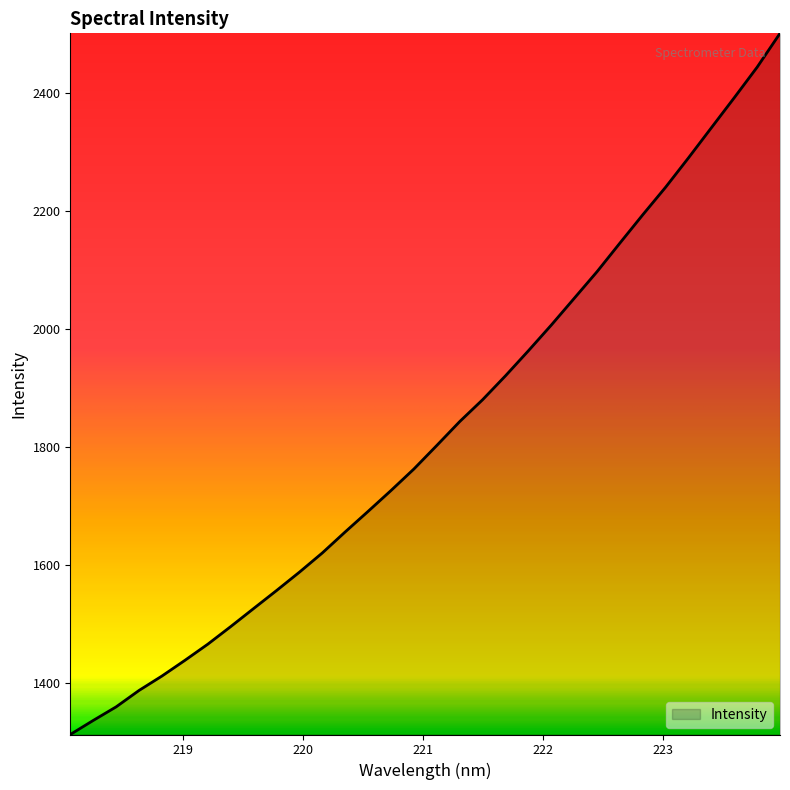

What is the minimum value shown in the chart?

1312.9